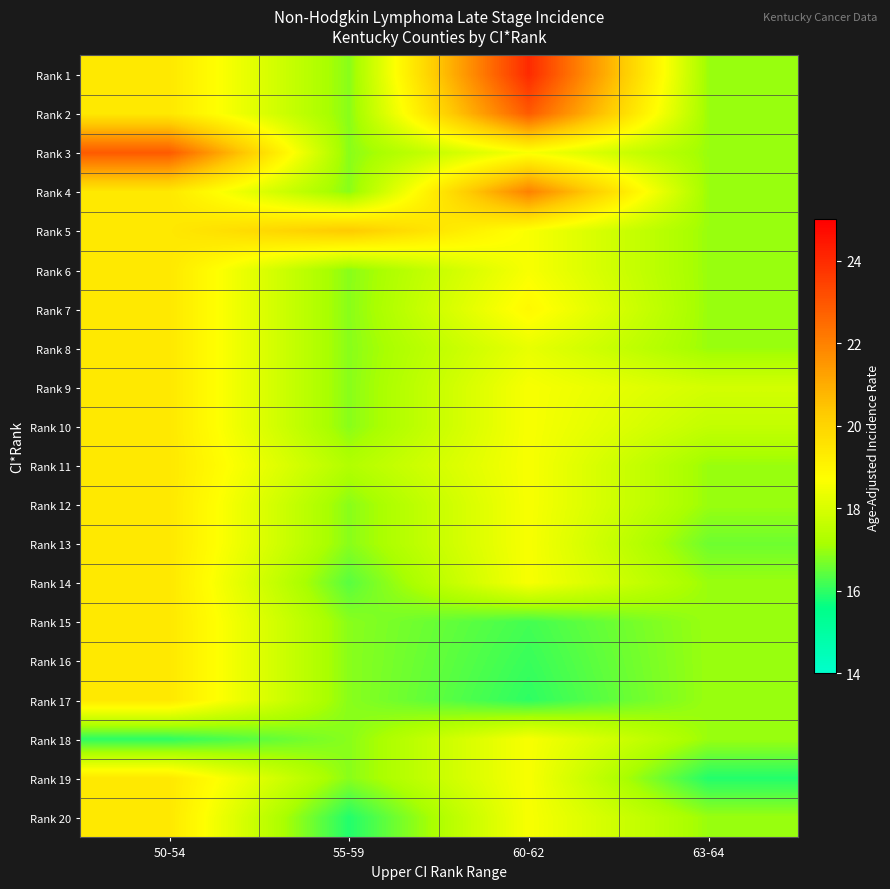

What is the greatest value displayed?

24.0